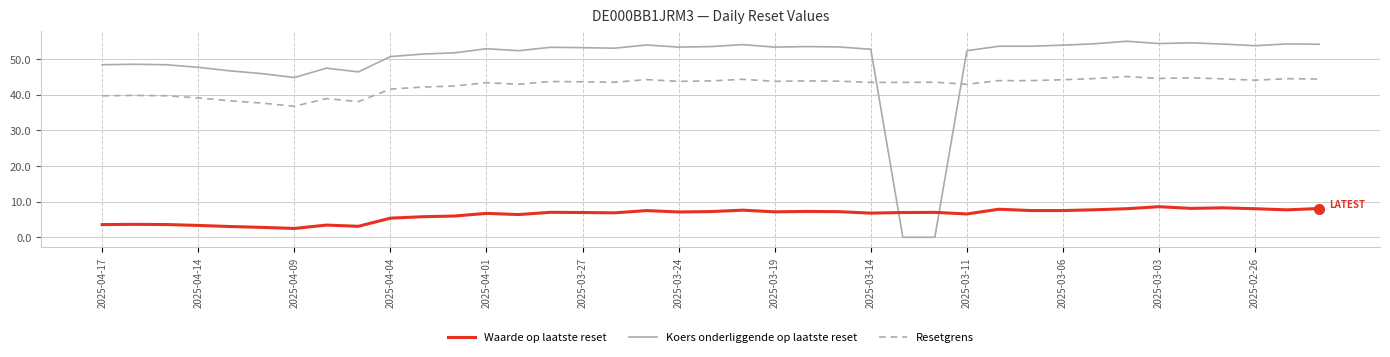

How many lines are shown in the chart?

3